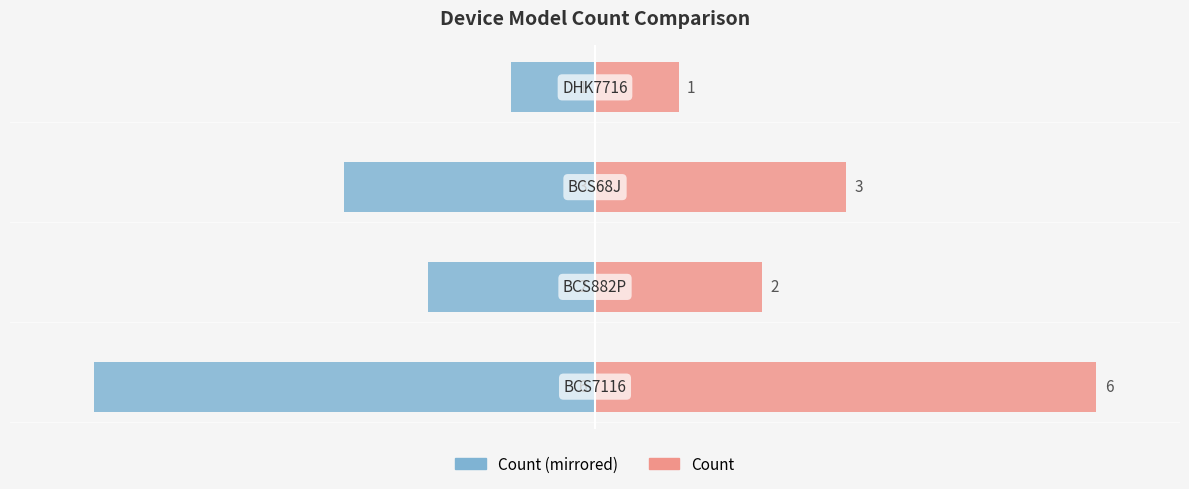

What value does the Count (right) series have at 0?

6